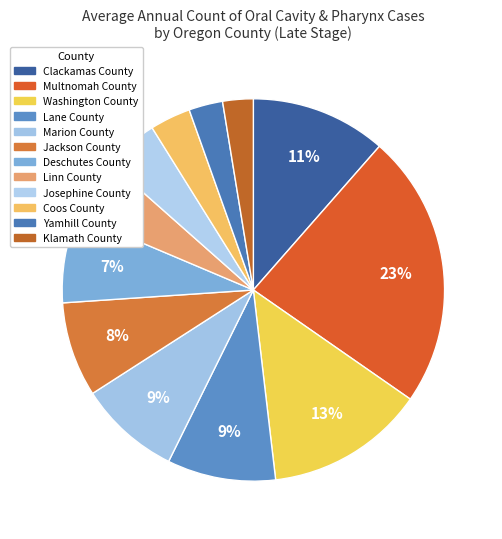

Count the number of slices in the pie.

12